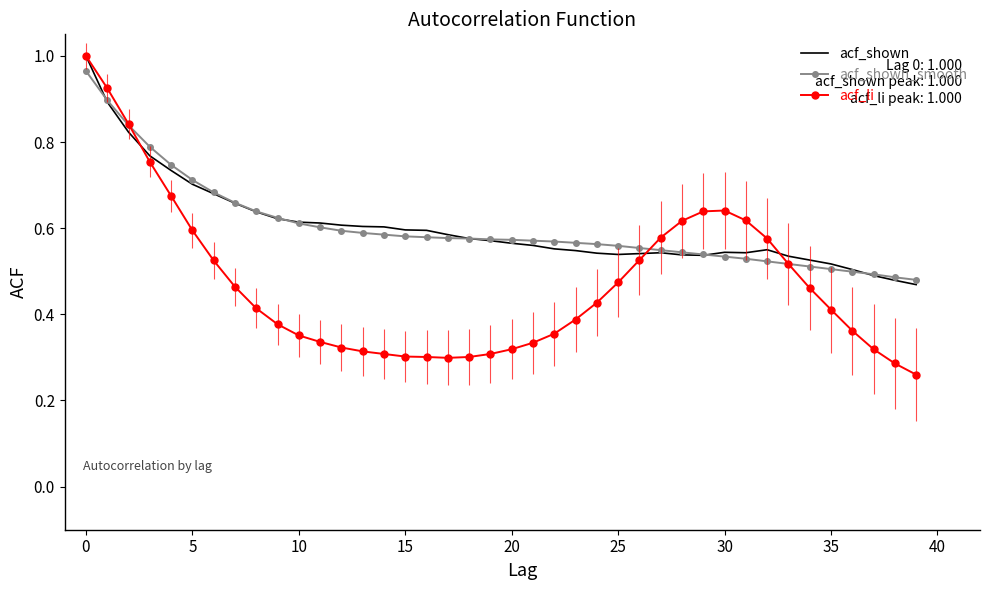

What is the spread (max minus min) of values at 17?

0.3